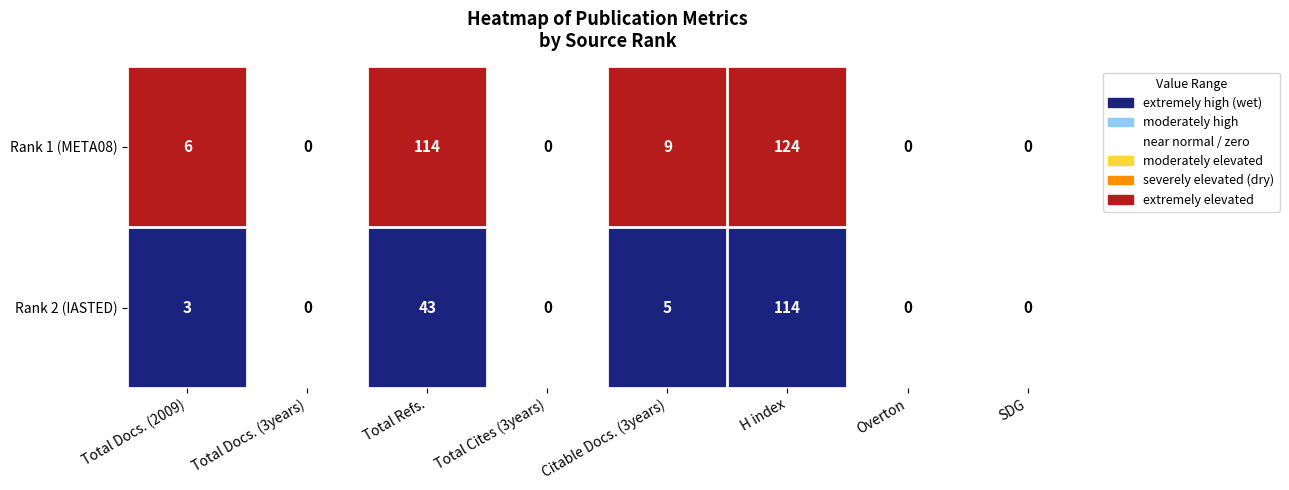

List the series in order of their peak value, highest first.

Rank 1 (META08), Rank 2 (IASTED)